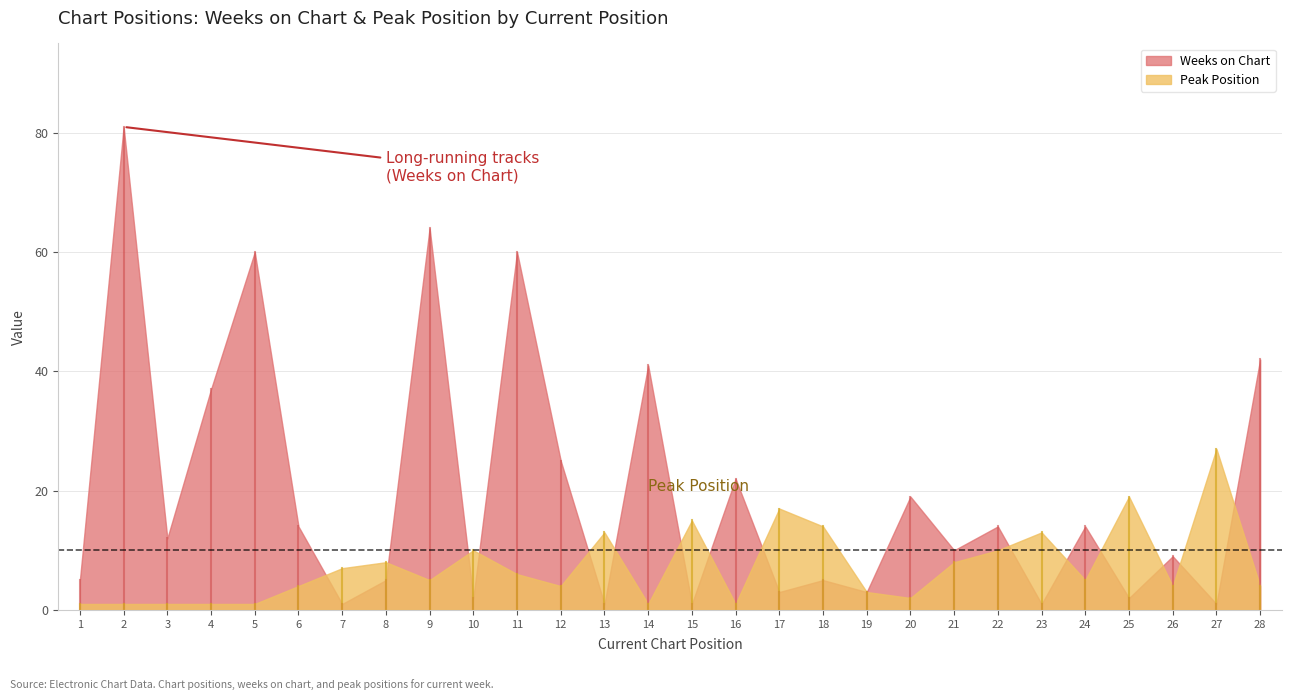

Which series has the largest range (max minus min)?

Weeks on Chart